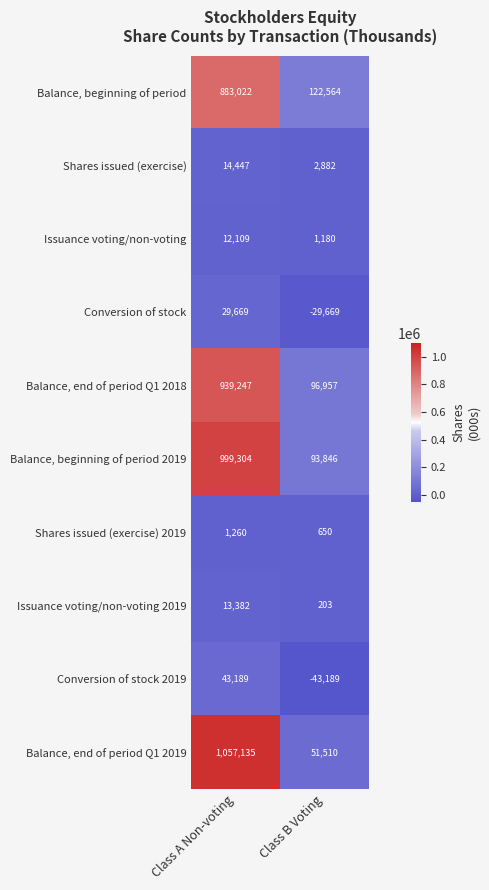

What is the sum of all Shares issued (exercise) values?

17329